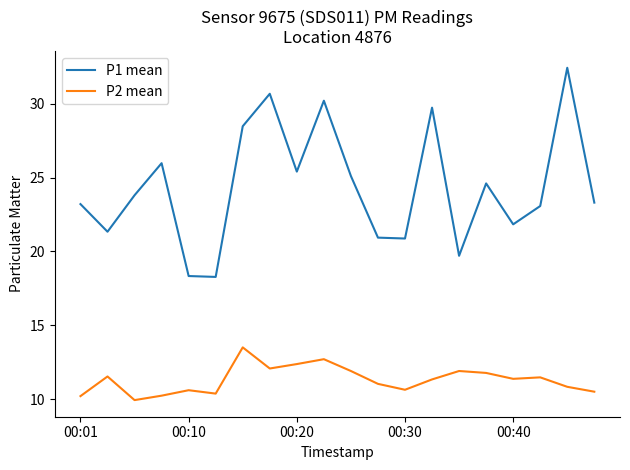

List the series in order of their overall mean, highest first.

P1 mean, P2 mean